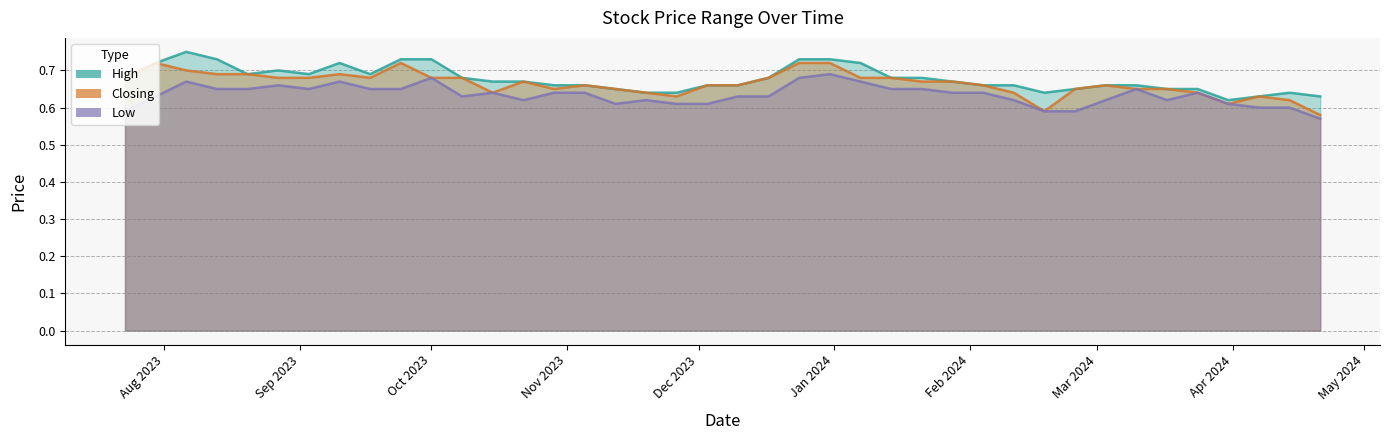

Count the number of data series in this chart.

3